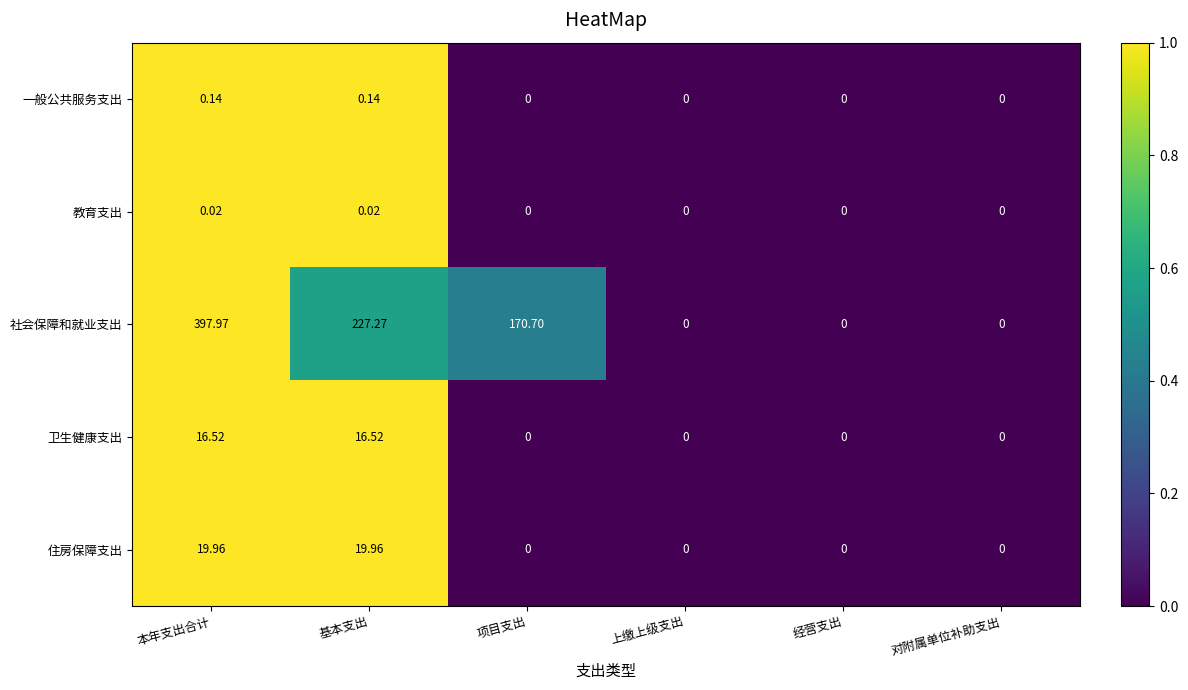

Rank the series by their maximum value, from lowest to highest.

教育支出, 一般公共服务支出, 卫生健康支出, 住房保障支出, 社会保障和就业支出